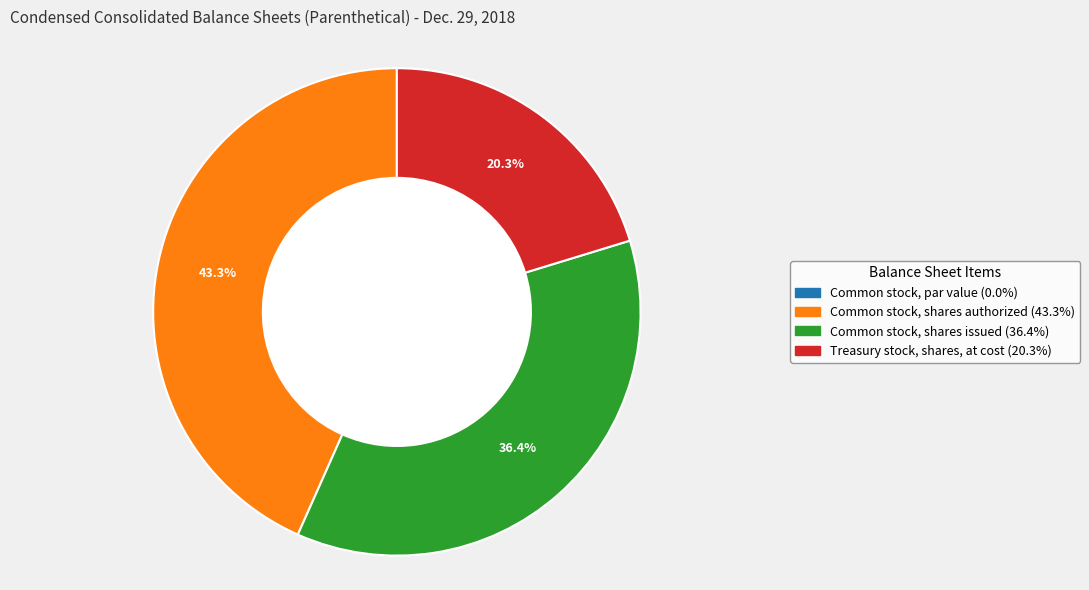

What percentage is the Common stock, shares issued slice, to the nearest percent?

36%